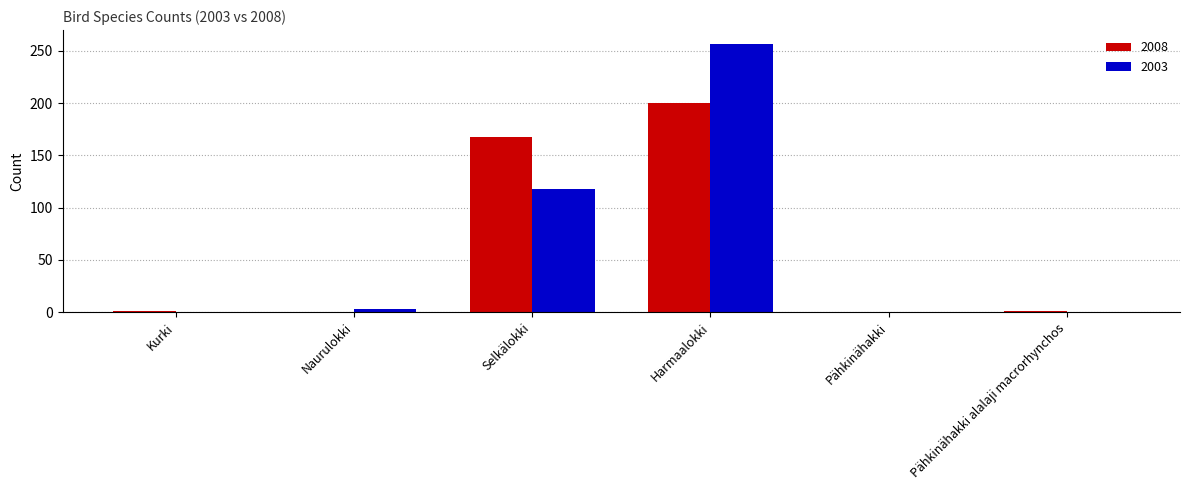

Which category has the highest value across all series?

Harmaalokki